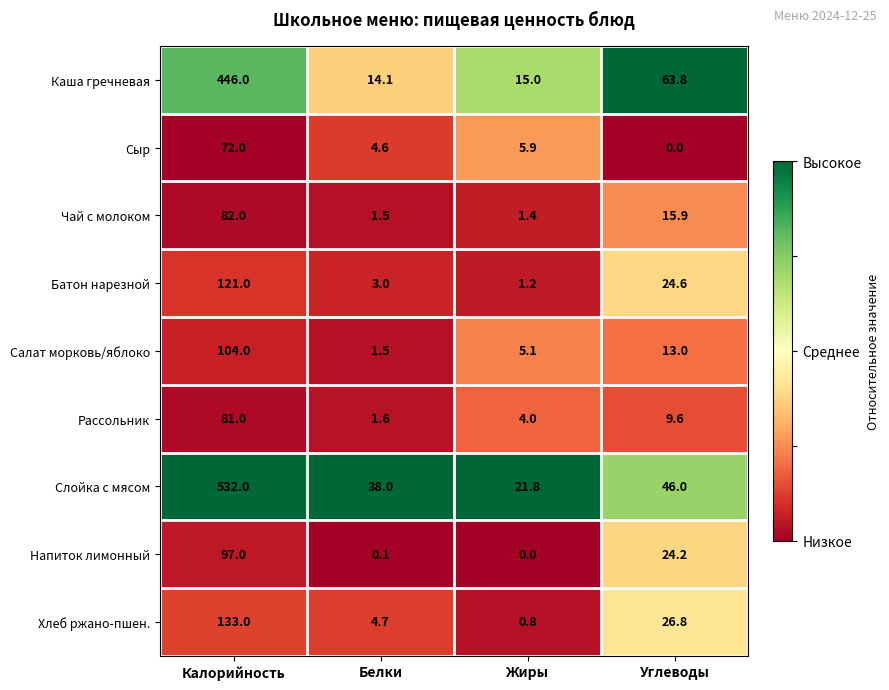

How many series are shown in this chart?

9